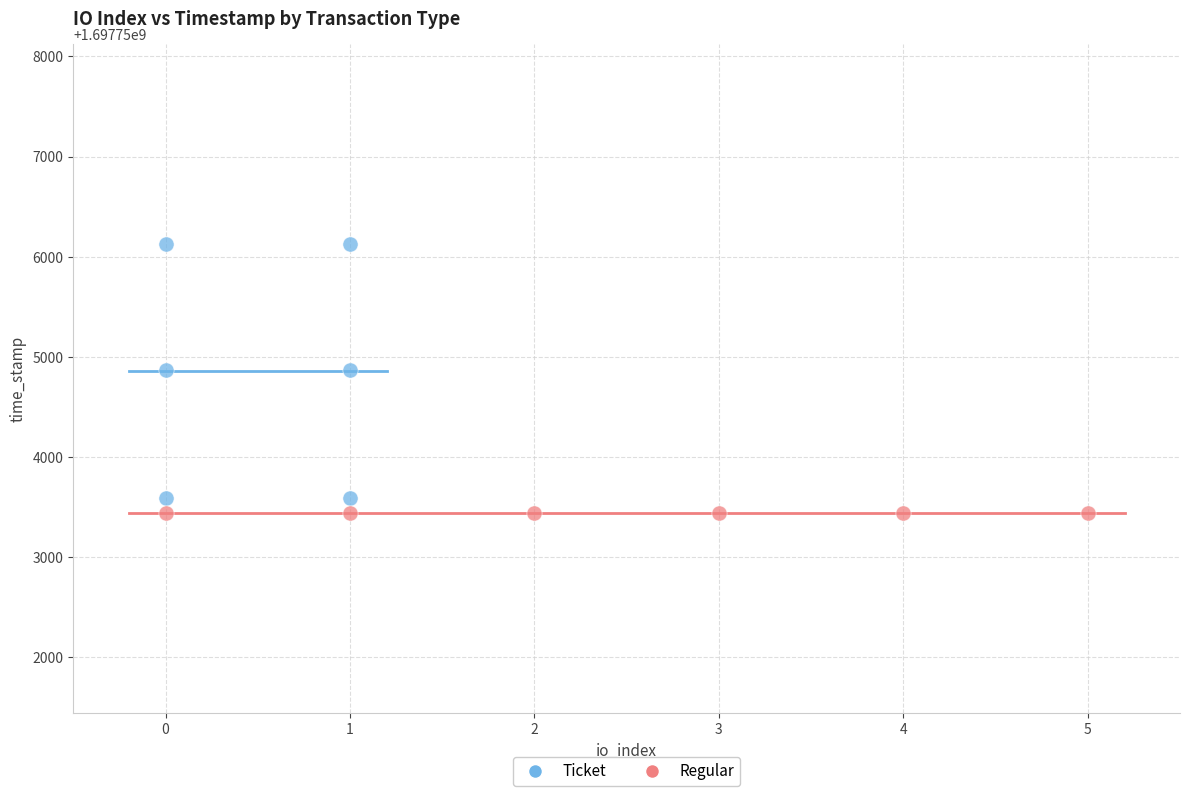

What are all the series names shown in the legend?

Ticket, Regular